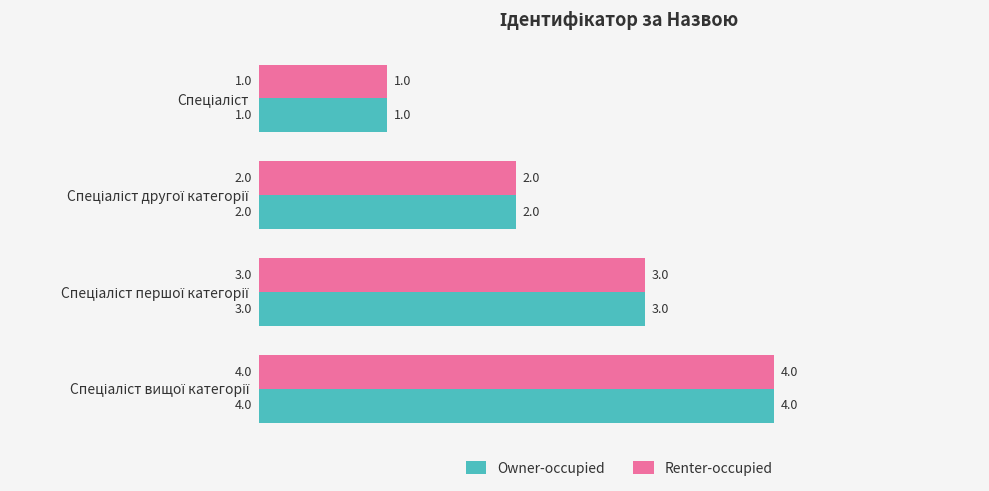

What is the smallest value displayed?

1